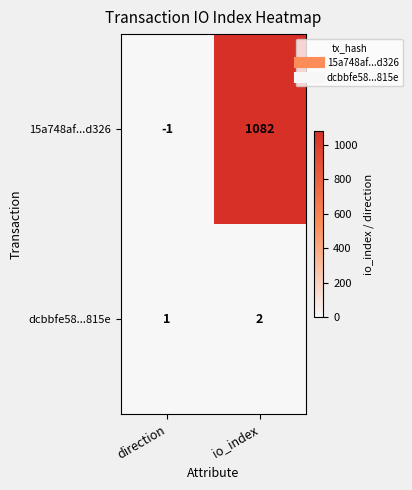

List the series in order of their peak value, lowest first.

dcbbfe58...815e, 15a748af...d326